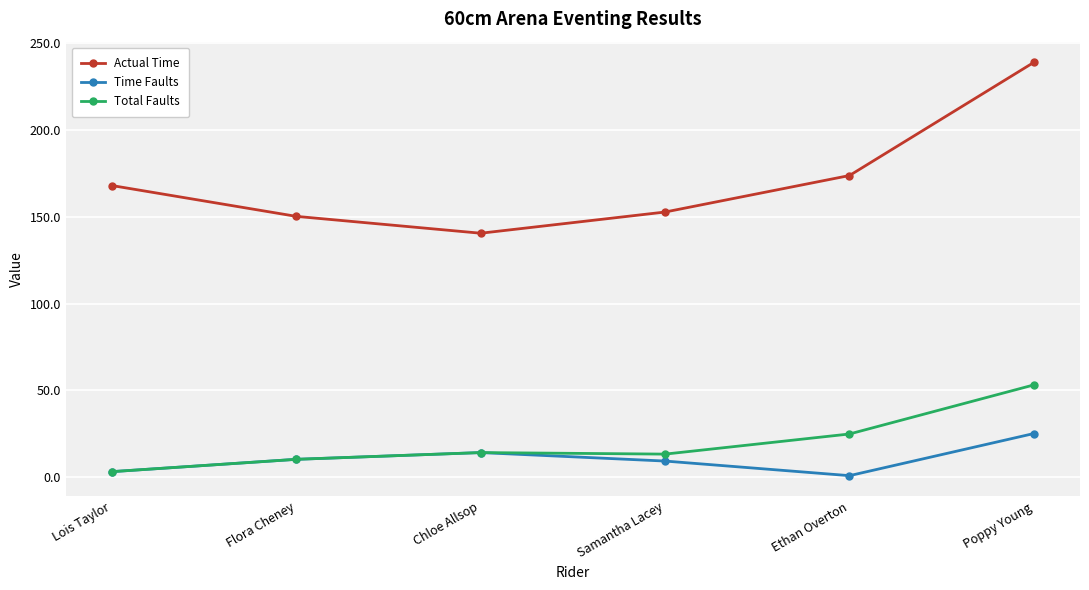

True or false: Total Faults and Actual Time cross at least once.

False